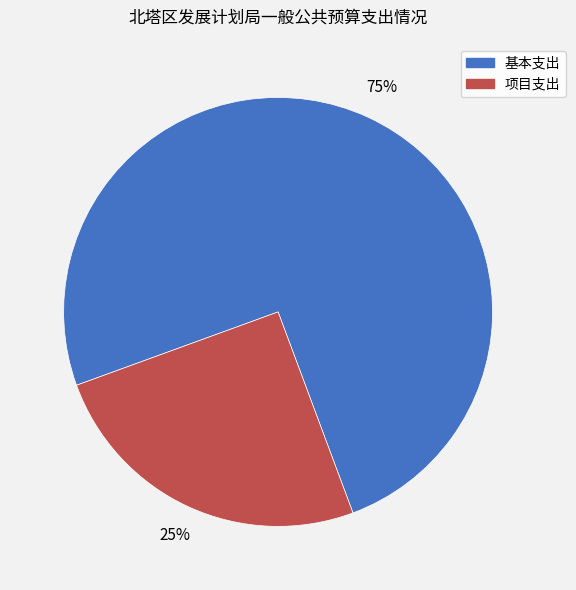

Which slice is the smallest?

项目支出